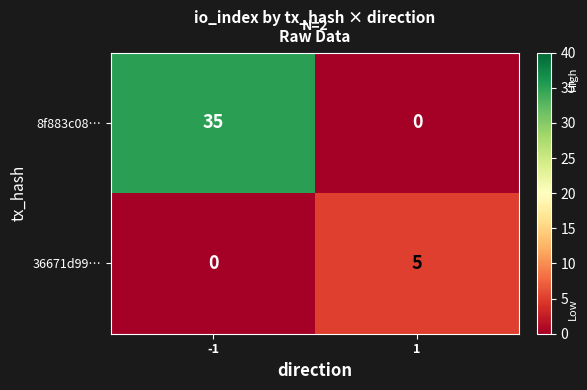

What is the greatest value displayed?

35